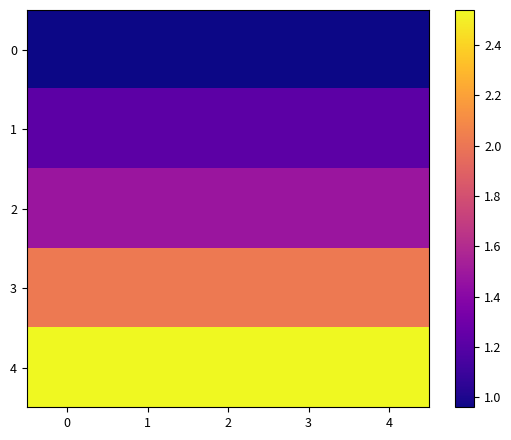

Reading left to right, transcribe all the data shown in this chart.

0: 0=1.0	1=1.0	2=1.0	3=1.0	4=1.0
1: 0=1.2	1=1.2	2=1.2	3=1.2	4=1.2
2: 0=1.5	1=1.5	2=1.5	3=1.5	4=1.5
3: 0=2.0	1=2.0	2=2.0	3=2.0	4=2.0
4: 0=2.5	1=2.5	2=2.5	3=2.5	4=2.5